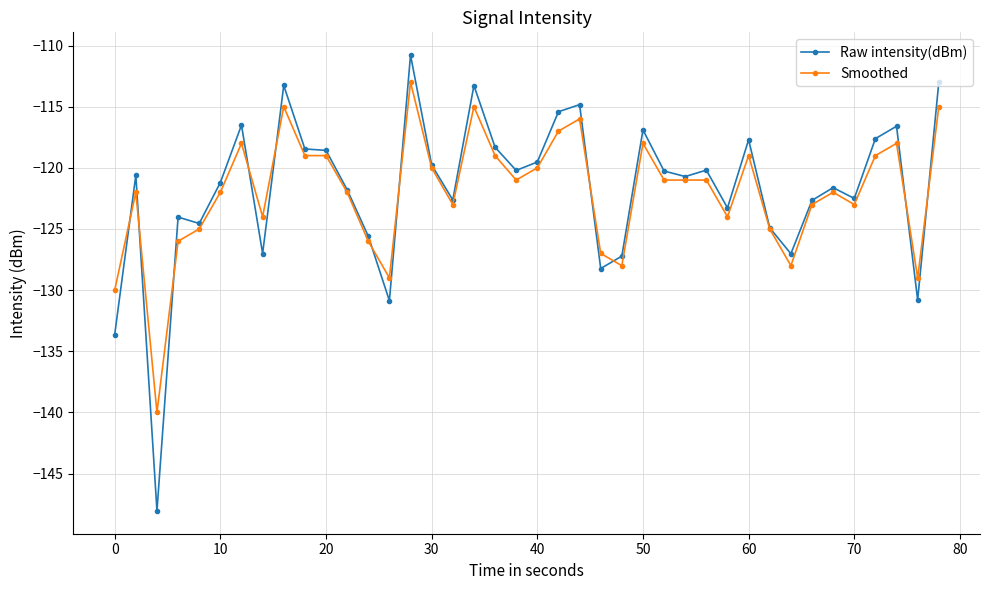

True or false: Smoothed has more than 1 points higher than both neighbors.

True